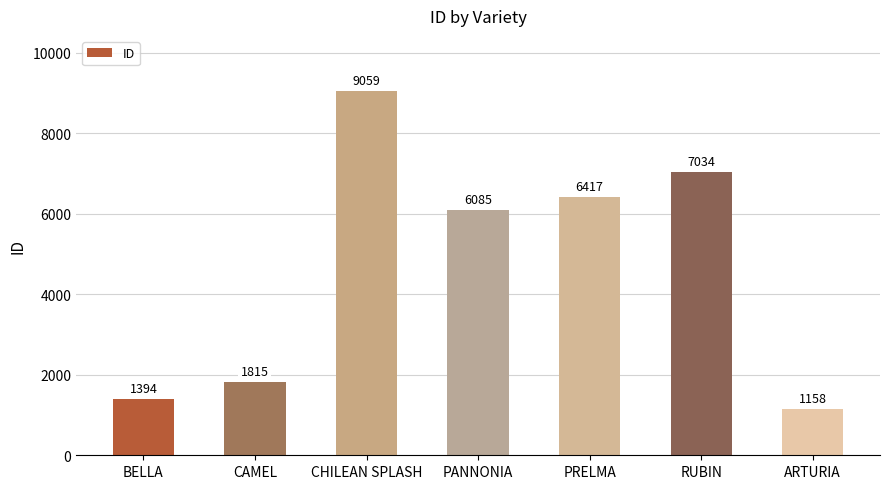

Between BELLA and CAMEL, which is larger?

CAMEL